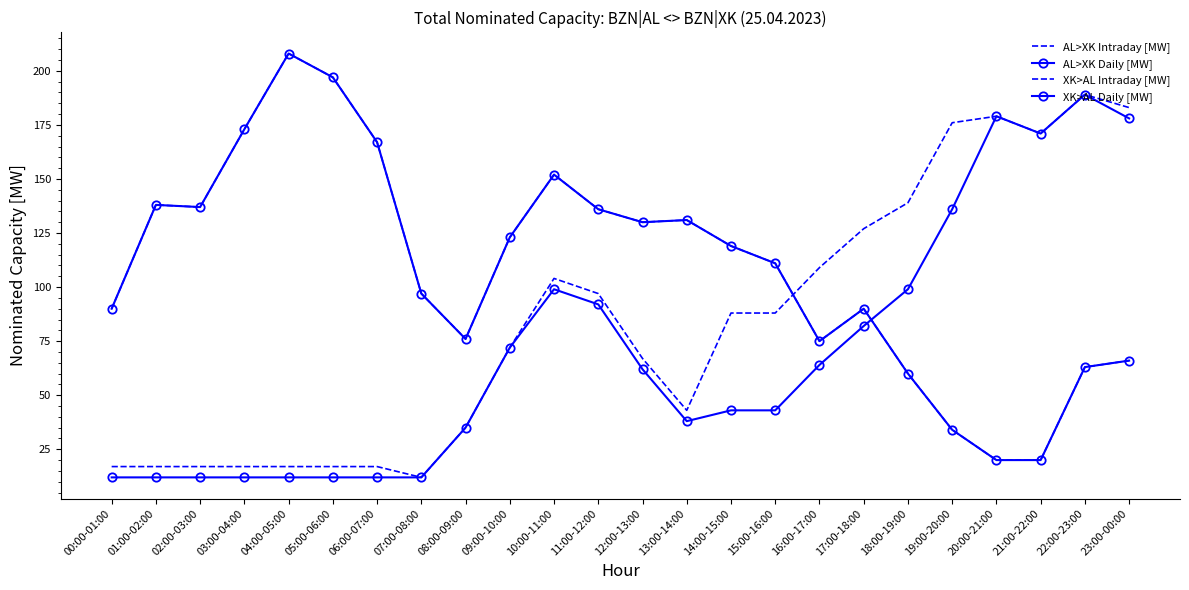

How many interior local peaks does the XK>AL Daily [MW] series have?

5